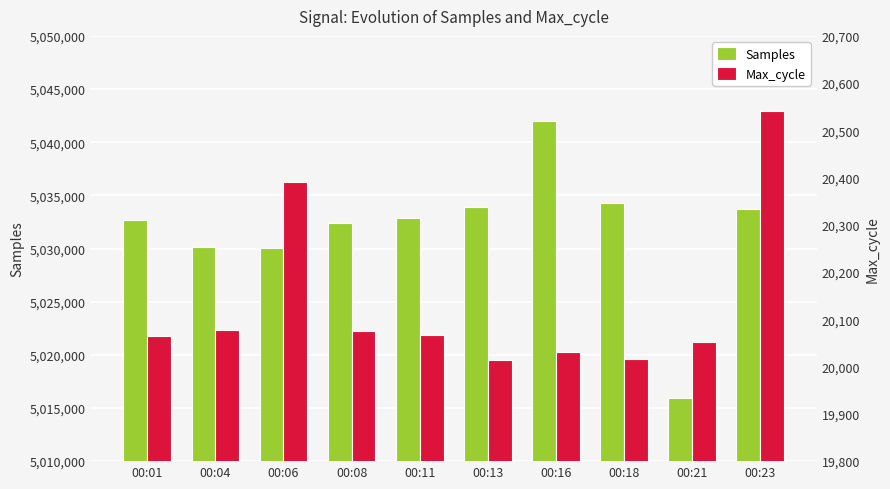

Reading left to right, transcribe all the data shown in this chart.

Samples: 00:01=5032684	00:04=5030153	00:06=5030033	00:08=5032419	00:11=5032896	00:13=5033874	00:16=5041951	00:18=5034249	00:21=5015963	00:23=5033763
Max_cycle: 00:01=20065	00:04=20077	00:06=20390	00:08=20076	00:11=20068	00:13=20013	00:16=20030	00:18=20017	00:21=20053	00:23=20540